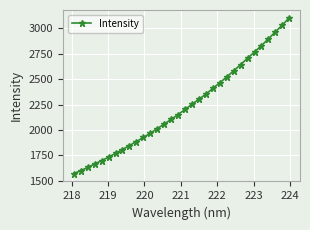

Reading left to right, what are all the values shown in this chart?

1569.2	1599.7	1630.4	1664.4	1698.0	1731.9	1769.6	1807.2	1846.5	1885.1	1926.0	1968.4	2012.8	2058.3	2104.4	2151.4	2202.0	2253.0	2302.8	2353.3	2409.1	2465.3	2522.6	2582.7	2643.9	2706.6	2768.6	2831.2	2897.8	2966.3	3033.1	3105.0